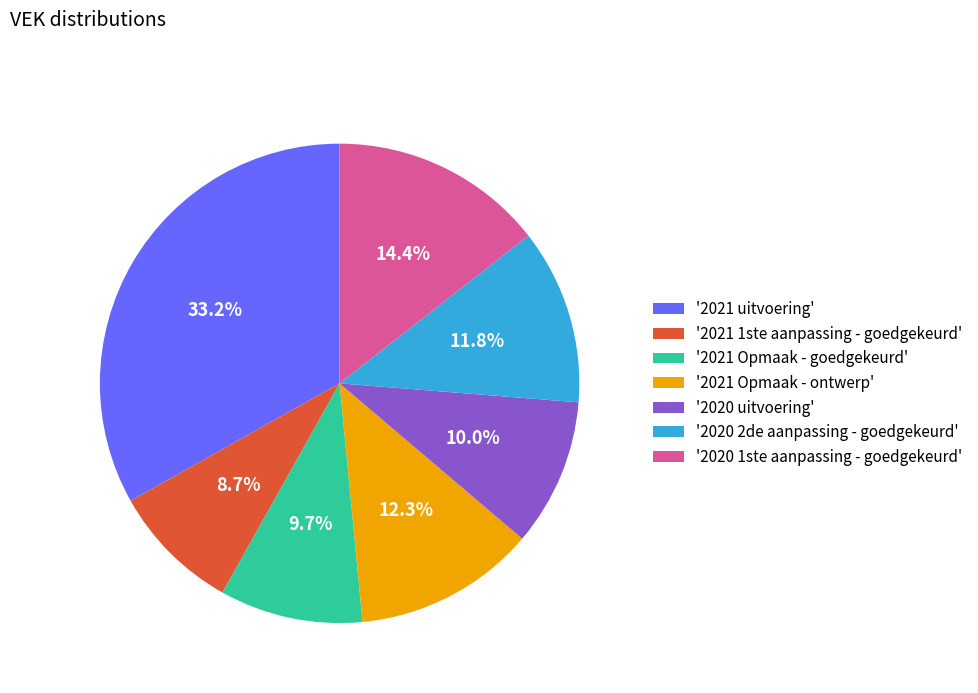

Approximately how many times larger is the value at '2021 Opmaak - goedgekeurd' compared to '2021 uitvoering'?

0.3